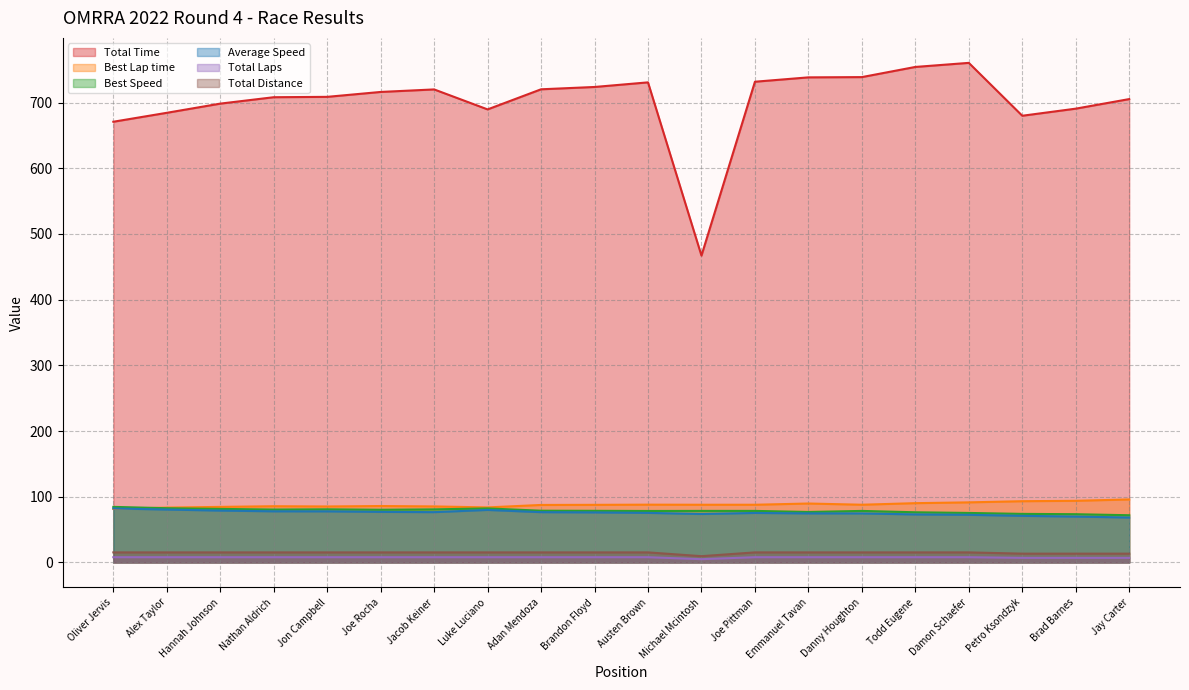

How many lines are shown in the chart?

6